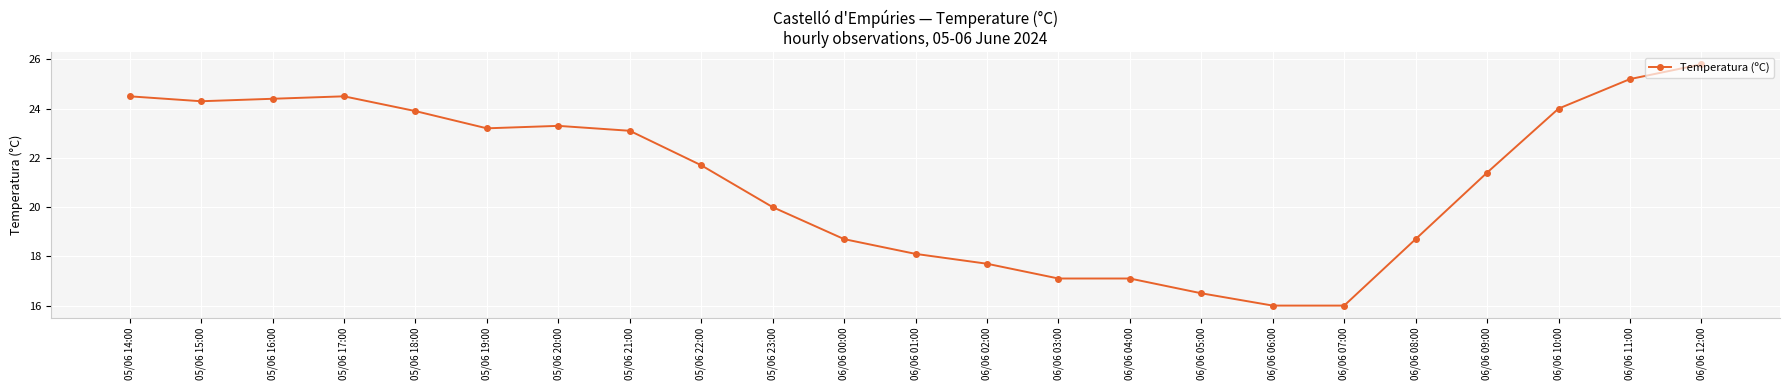

The value at 06/06 09:00 is 37.3. True or false?

False